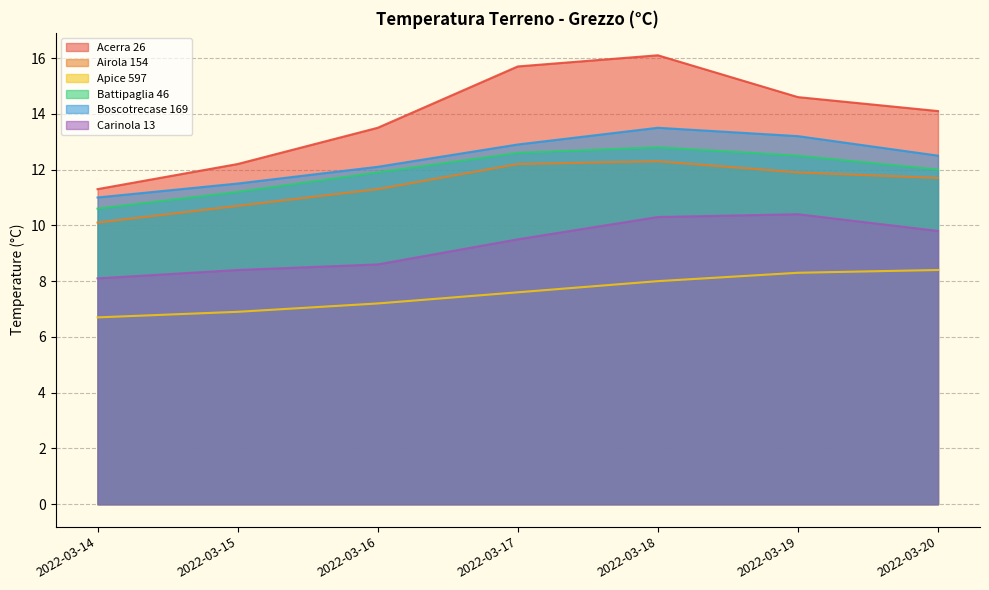

True or false: Battipaglia 46 and Apice 597 intersect in this chart.

False